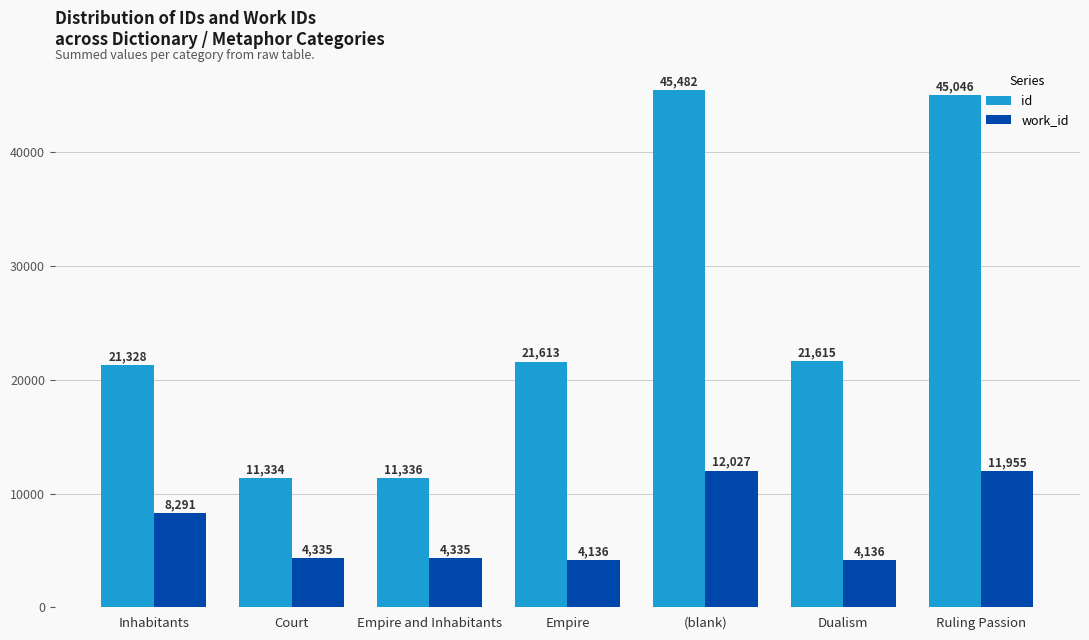

What is the value of the work_id bar at the 2nd from the left?

4335